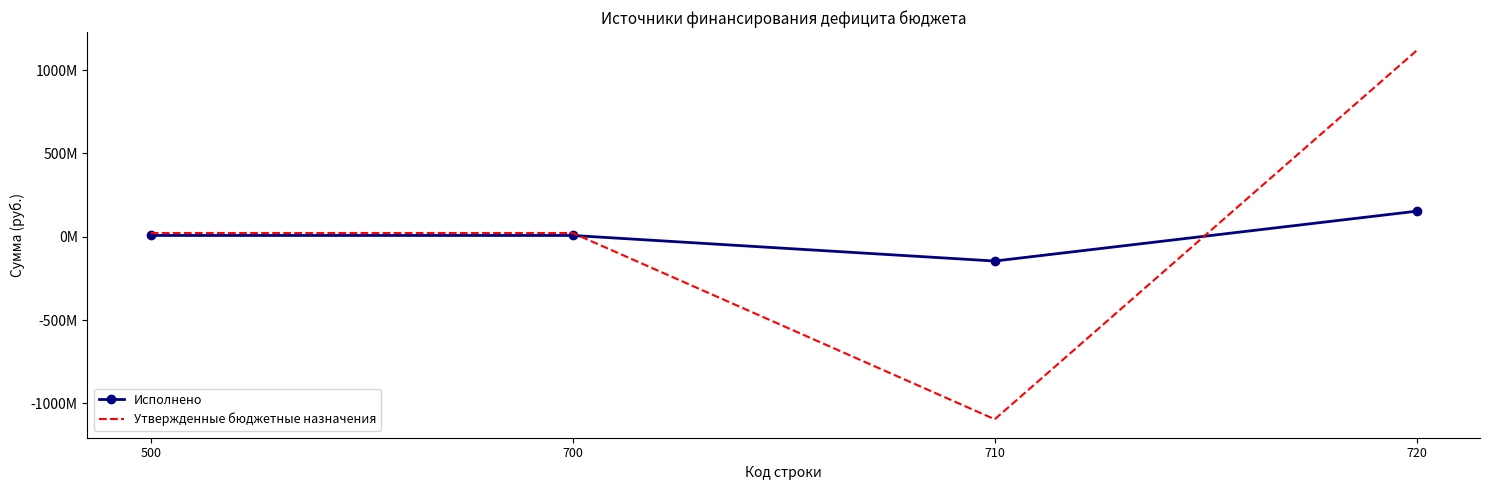

Where is Утвержденные бюджетные назначения nearest to the value 11187801?

500